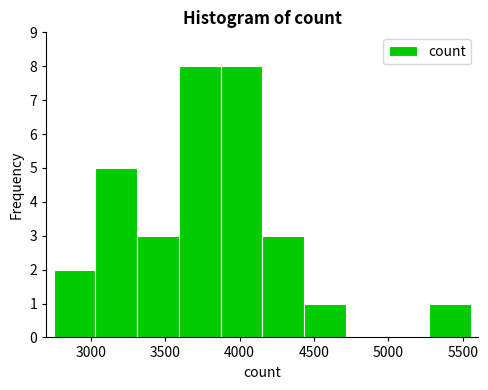

How tall is the bar that spans 3850 to 4150 on the x-axis? Neither the bar edges nor the heights are printed on the chart, so give them approximately, as read against the axes.

8